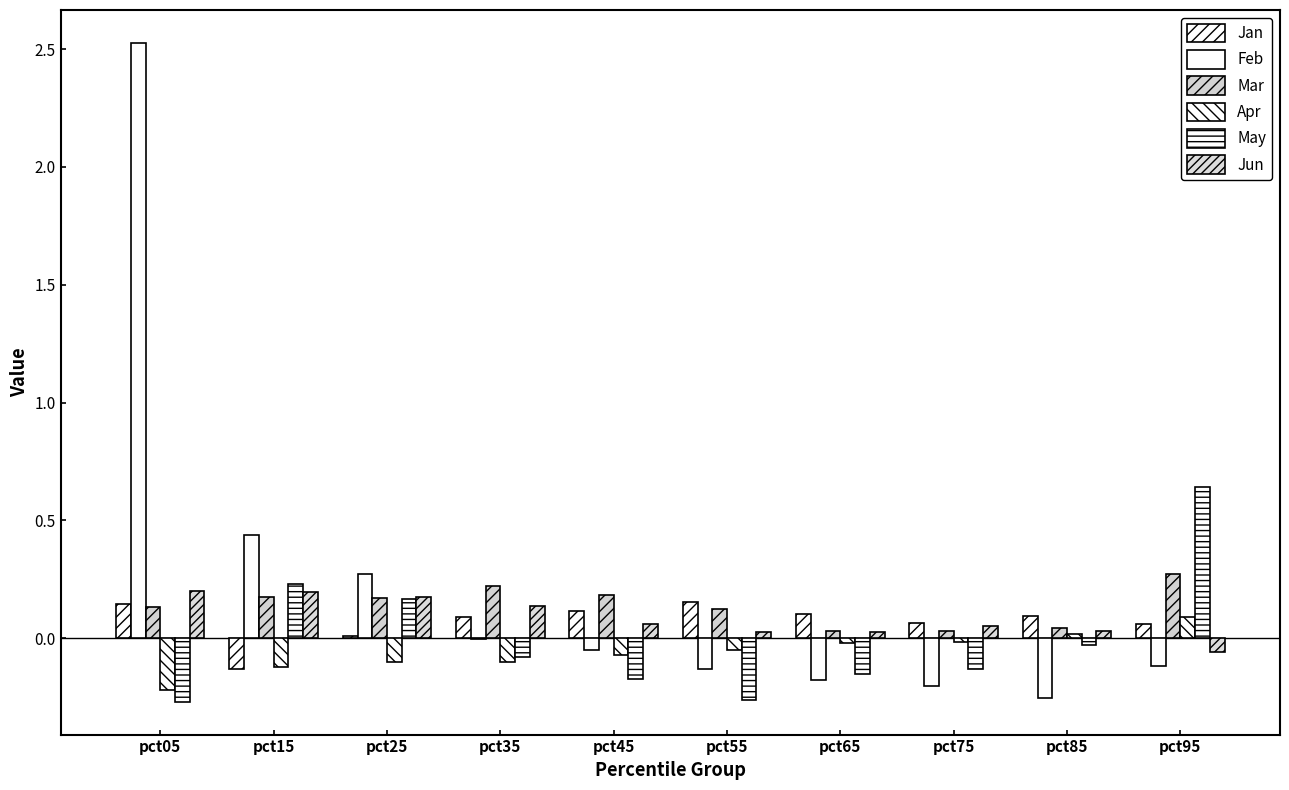

Which label corresponds to the largest value in the chart?

pct05